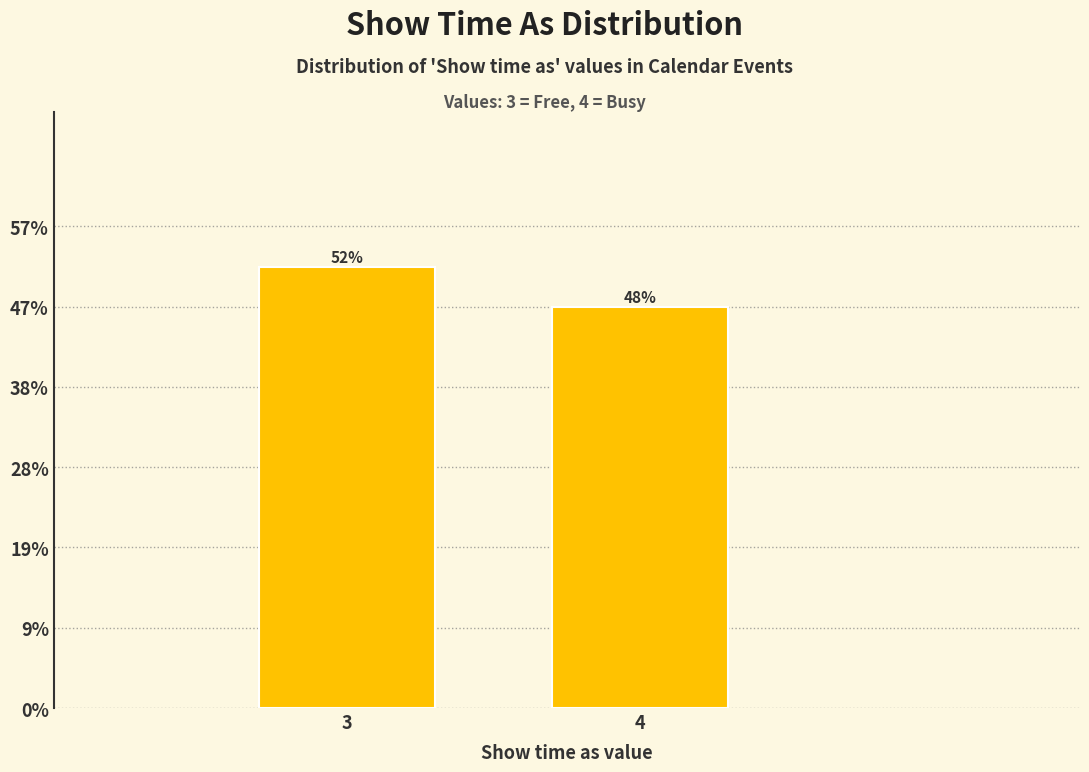

Are the bars horizontal?

No